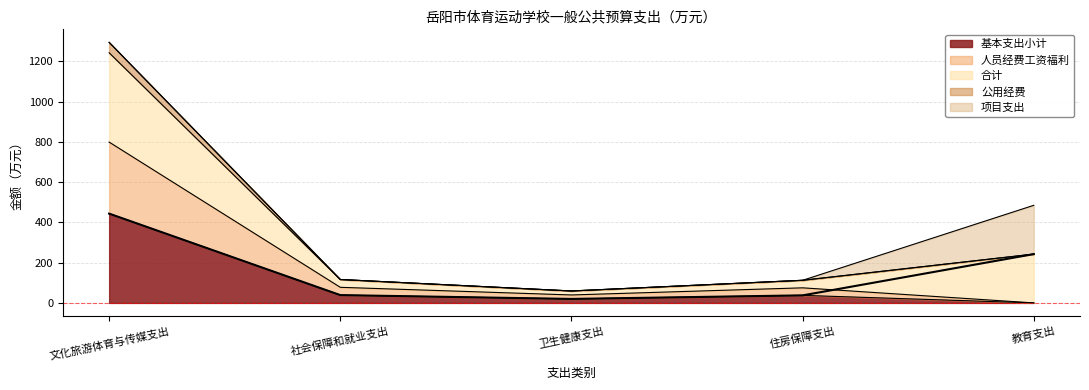

At which label is 基本支出小计 closest to 221?

社会保障和就业支出